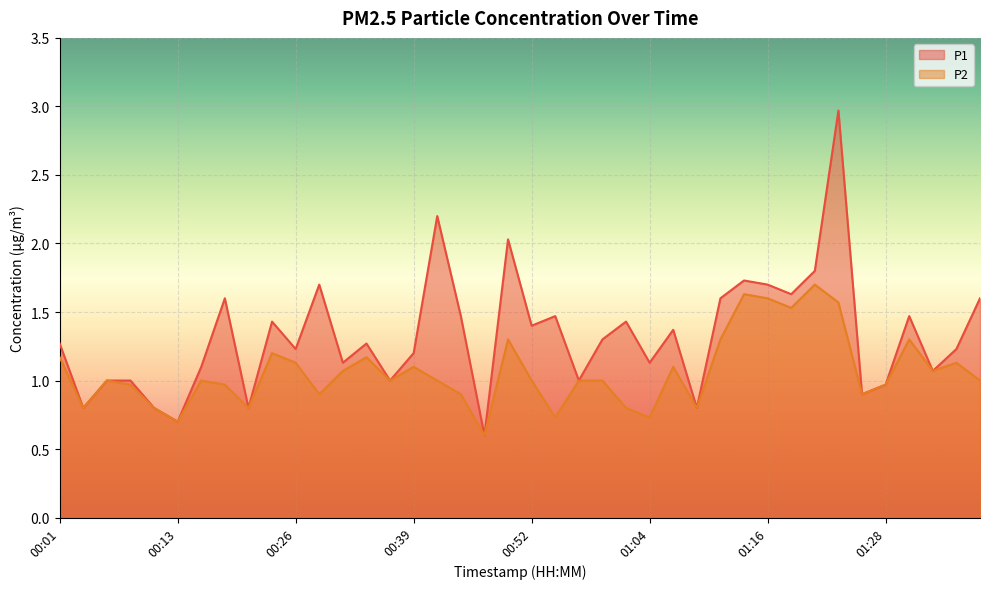

True or false: P1 and P2 cross at least once.

False